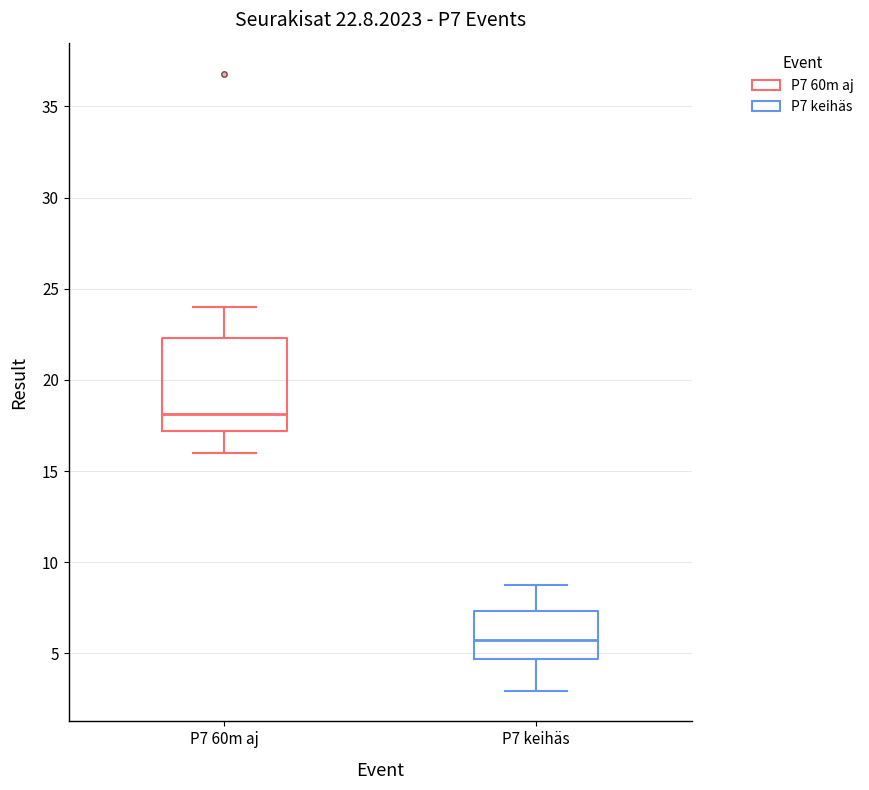

Comparing the boxes themselves (not the whiskers), which one is the tallest?

P7 60m aj